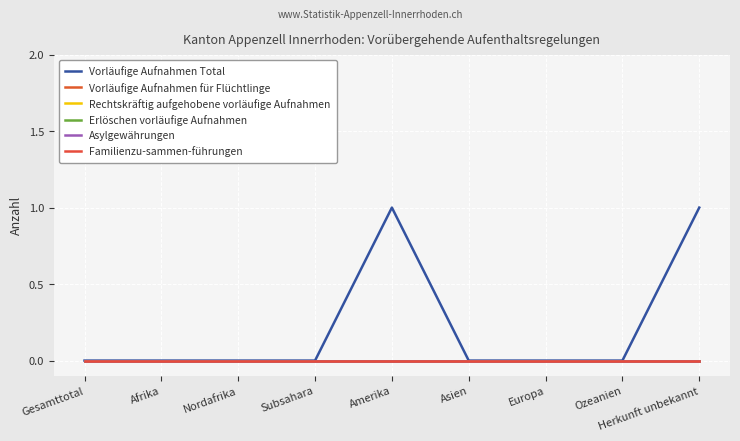

Reading left to right, transcribe all the data shown in this chart.

Vorläufige Aufnahmen Total: 0	0	0	0	1	0	0	0	1
Vorläufige Aufnahmen für Flüchtlinge: 0	0	0	0	0	0	0	0	0
Rechtskräftig aufgehobene vorläufige Aufnahmen: 0	0	0	0	0	0	0	0	0
Erlöschen vorläufige Aufnahmen: 0	0	0	0	0	0	0	0	0
Asylgewährungen: 0	0	0	0	0	0	0	0	0
Familienzu­sammen­führungen: 0	0	0	0	0	0	0	0	0